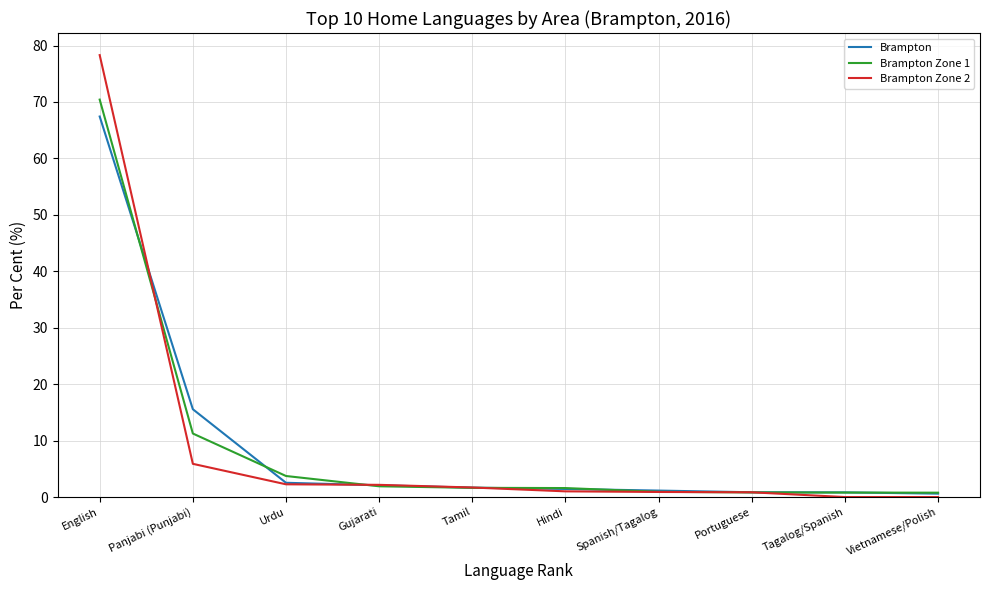

Which series has the largest range (max minus min)?

Brampton Zone 2